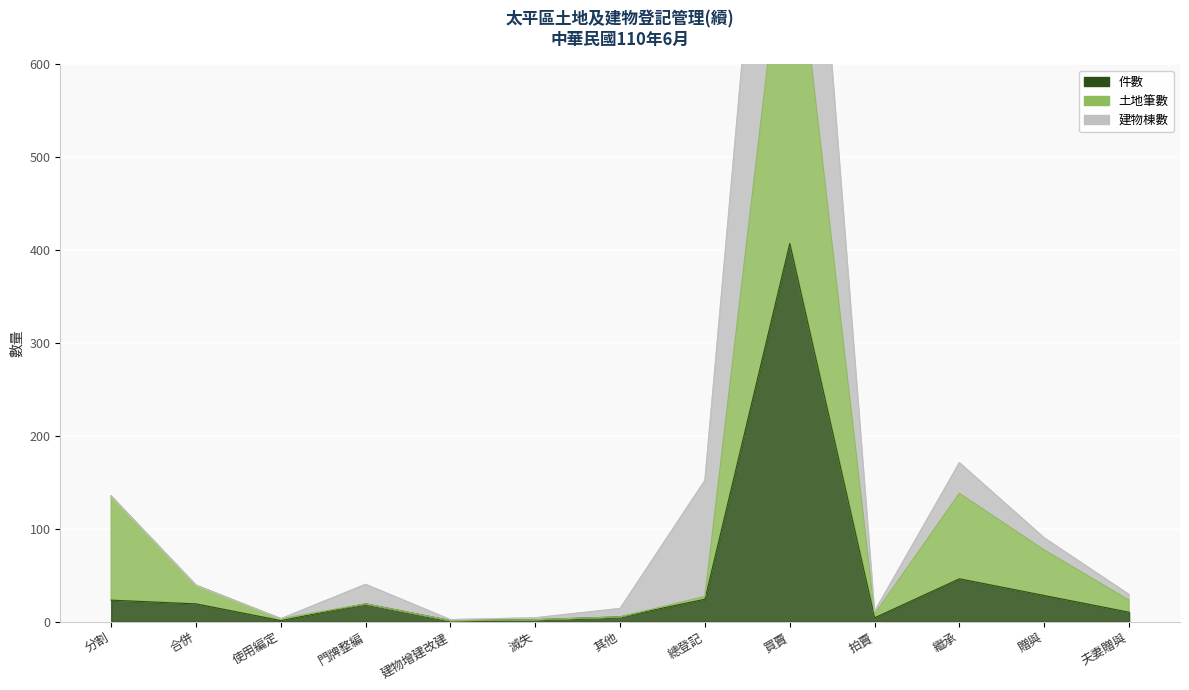

At how many categories does at least one series exceed 568?

1